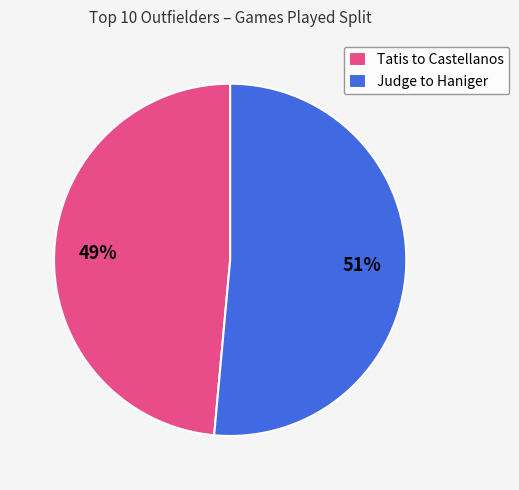

Do Tatis to Castellanos and Judge to Haniger together represent more than half of the pie?

Yes